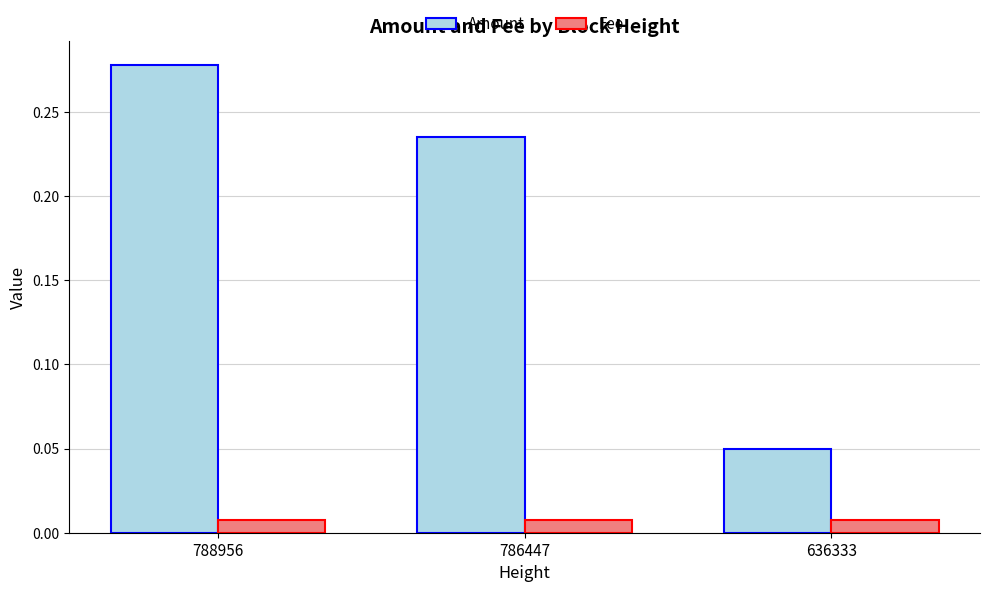

List the series in order of their overall mean, lowest first.

Fee, Amount